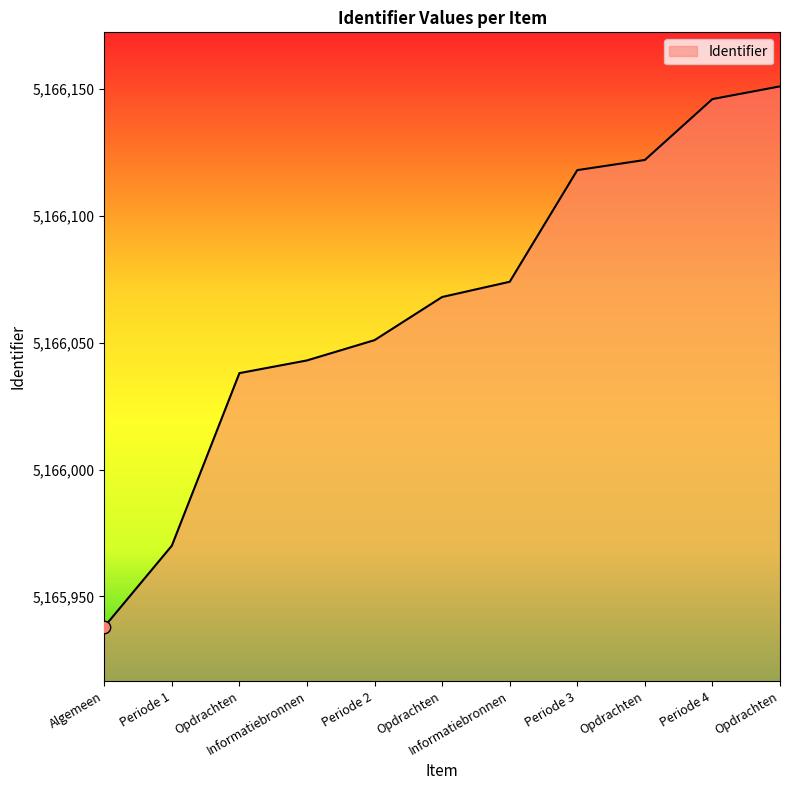

What is the ratio of the value at Algemeen to the value at Periode 4?

1.0